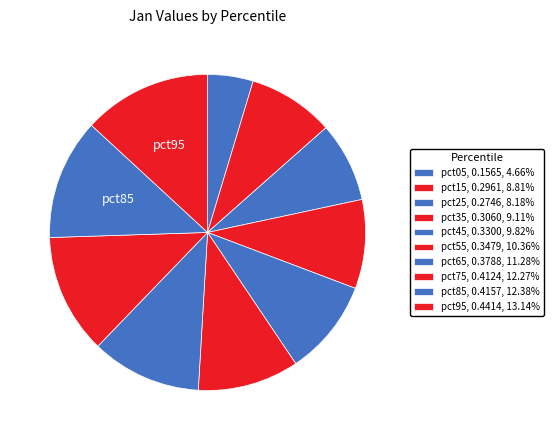

Count the number of slices in the pie.

10